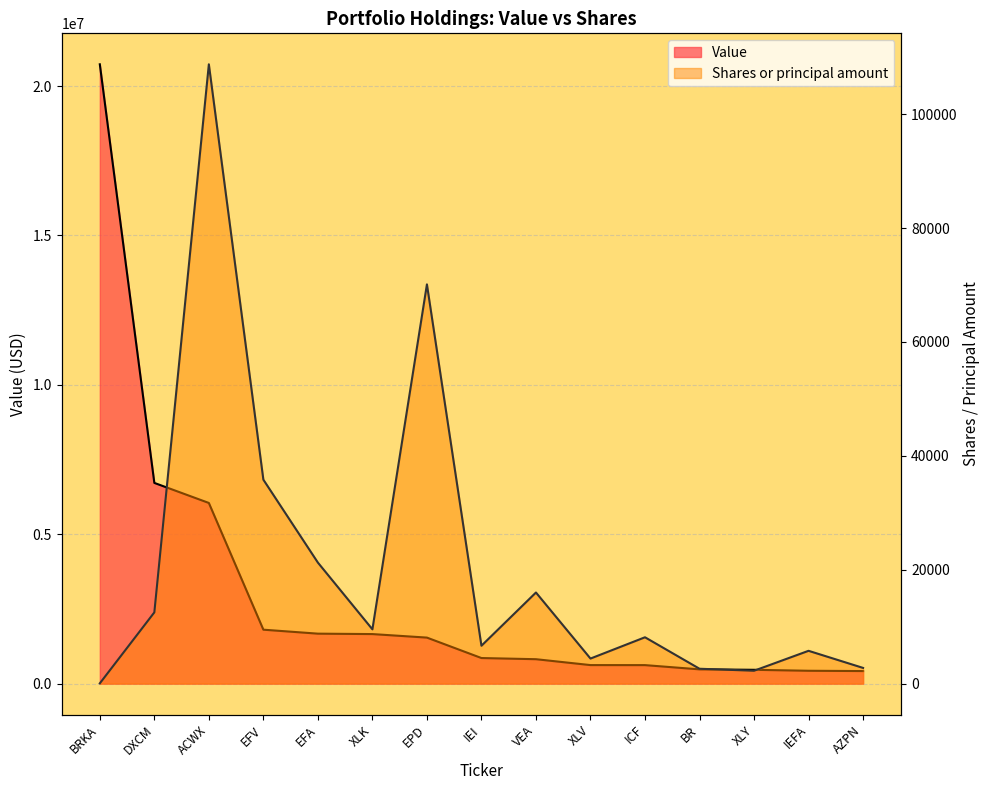

What is the spread (max minus min) of values at XLV?

615600